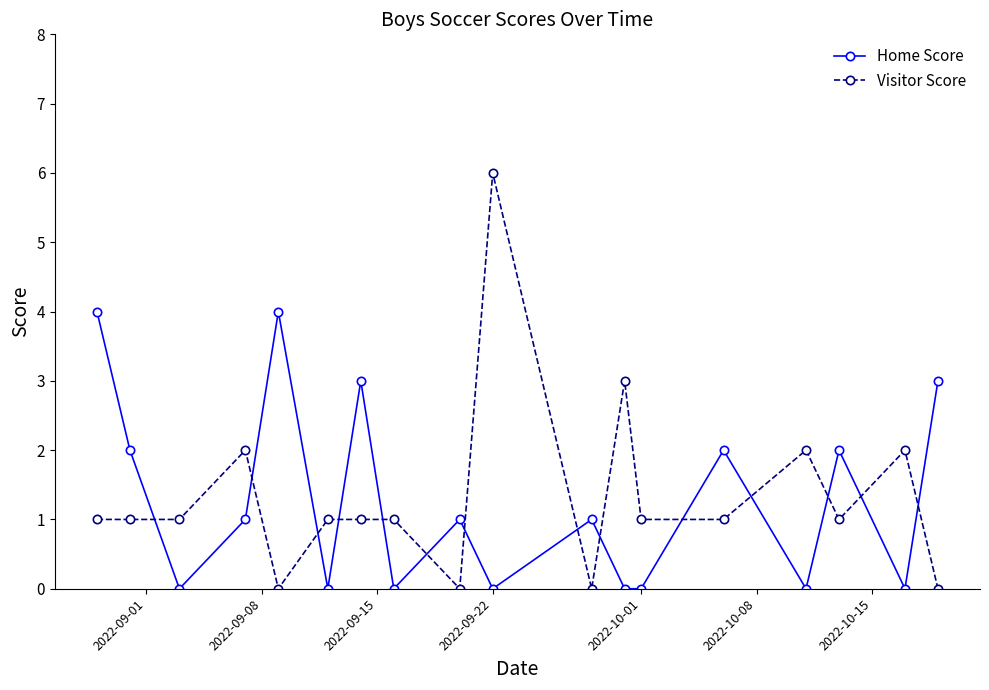

What is the value of the Home Score point at the 9th from the left?

1